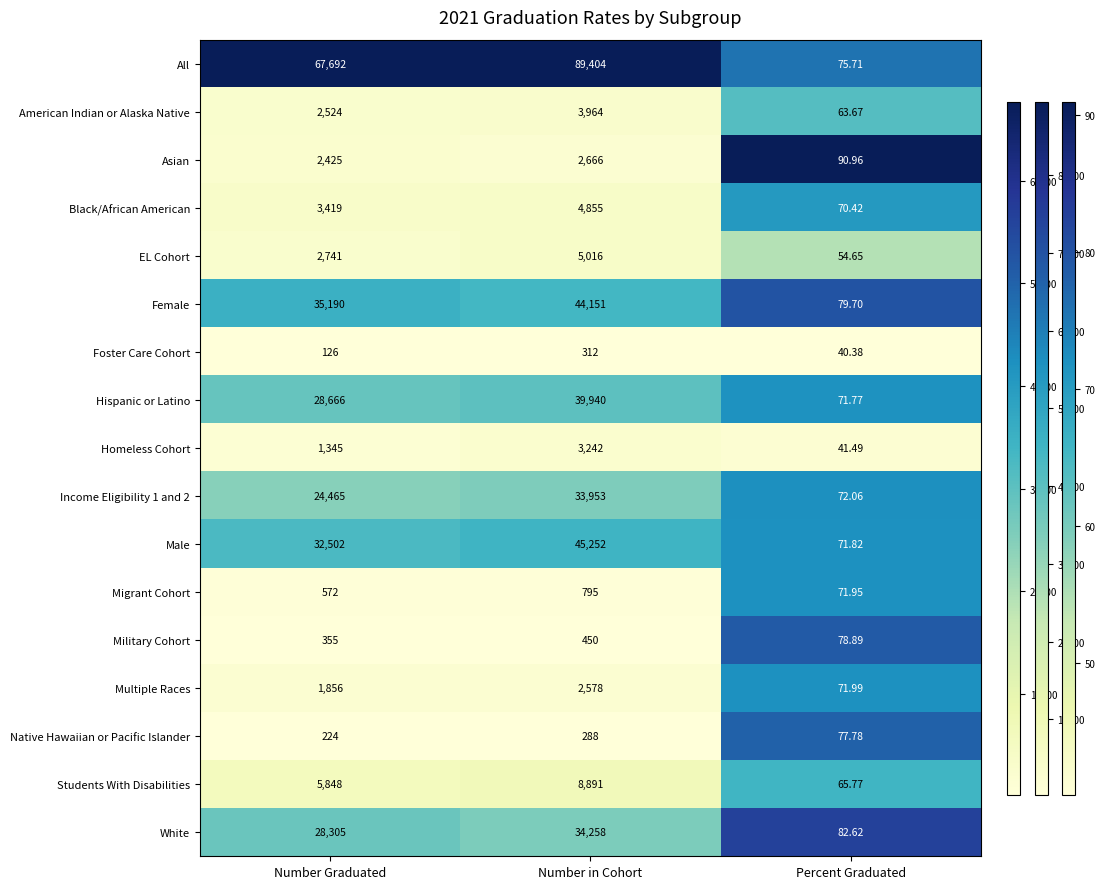

At which category is the sum across all series the highest?

Number in Cohort